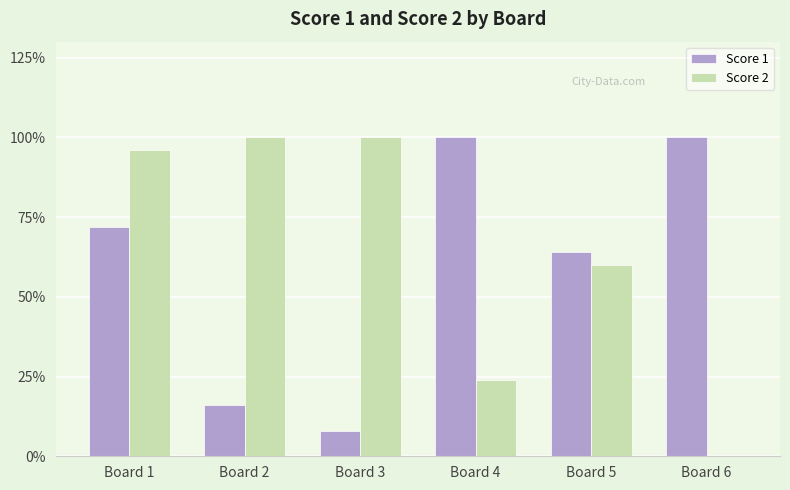

Does the chart contain stacked bars?

No